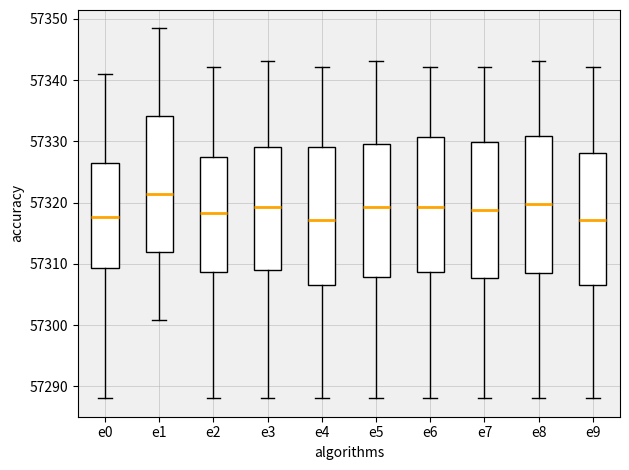

Reading left to right, transcribe this box plot: for each box, give where its median line is, the range the box spans, and where its two whiskers end, as read against the y-axis. The values are not printed on the chart, so give them approximately, as read against the axis.

e0: median 57318, box 57309 to 57326, whiskers 57288 to 57341
e1: median 57321, box 57312 to 57334, whiskers 57301 to 57348
e2: median 57318, box 57309 to 57328, whiskers 57288 to 57342
e3: median 57319, box 57309 to 57329, whiskers 57288 to 57343
e4: median 57317, box 57307 to 57329, whiskers 57288 to 57342
e5: median 57319, box 57308 to 57330, whiskers 57288 to 57343
e6: median 57319, box 57309 to 57331, whiskers 57288 to 57342
e7: median 57319, box 57308 to 57330, whiskers 57288 to 57342
e8: median 57320, box 57308 to 57331, whiskers 57288 to 57343
e9: median 57317, box 57307 to 57328, whiskers 57288 to 57342